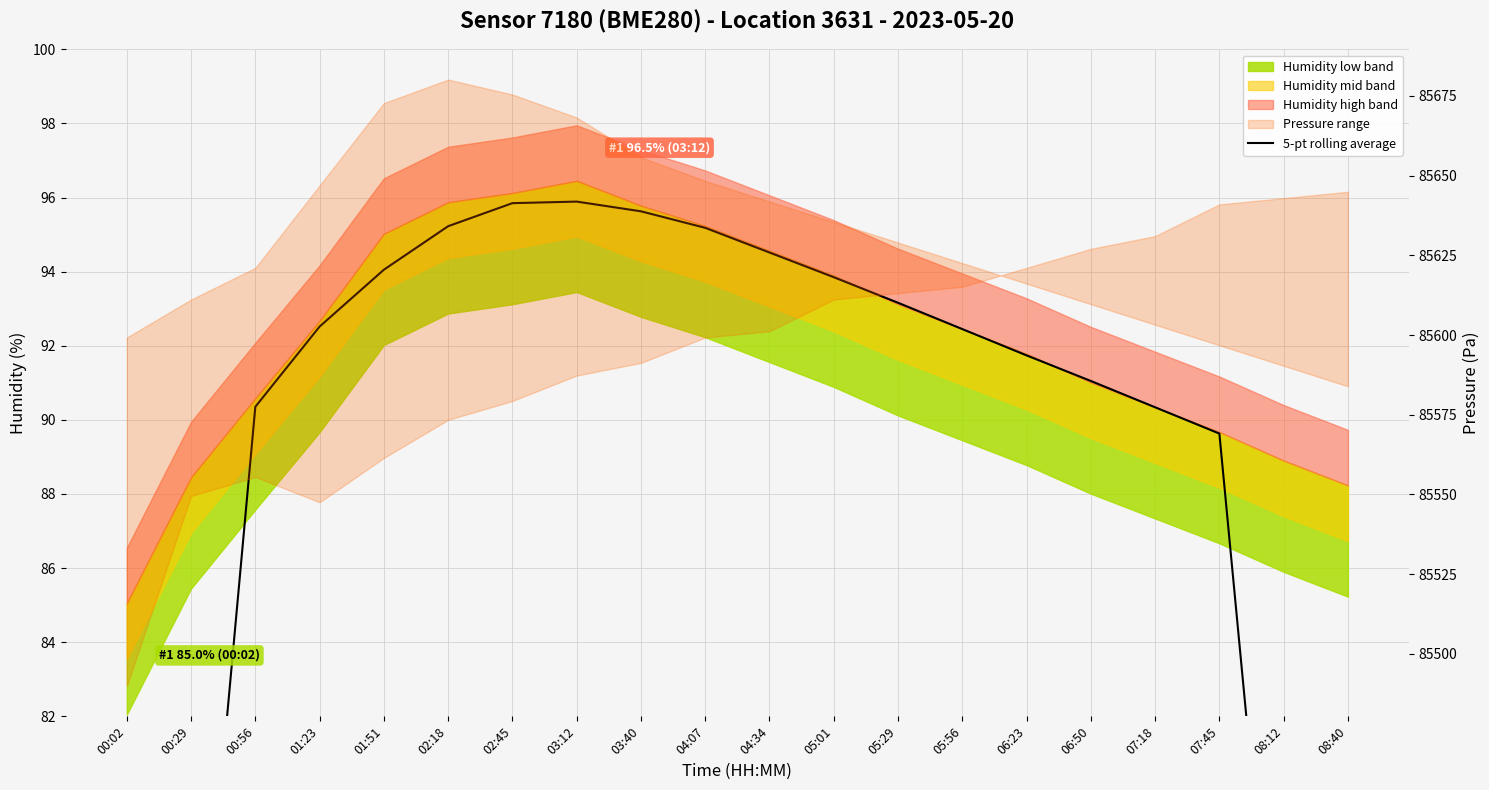

How many lines are shown in the chart?

1